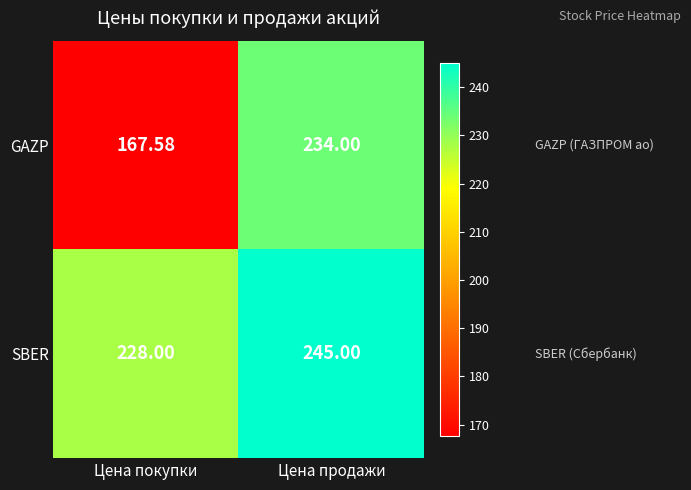

What is the greatest value displayed?

245.0